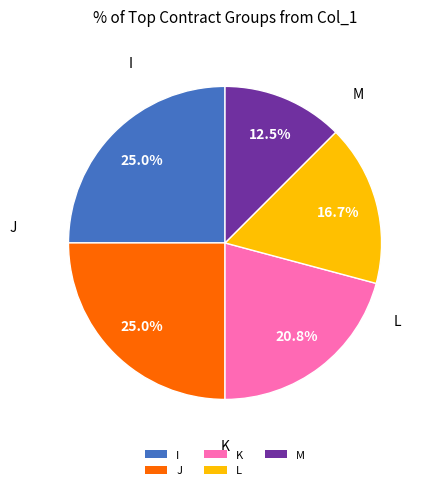

The M slice represents 19% of the pie. True or false?

False